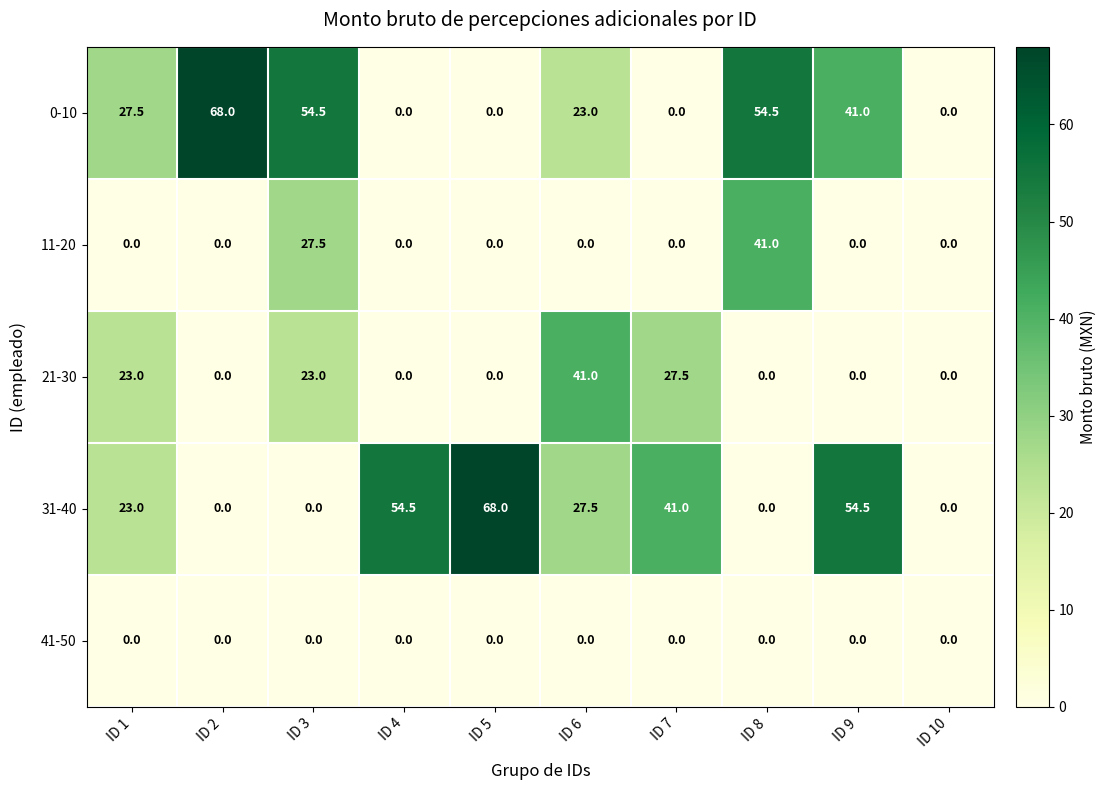

Is it true that 11-20 equals 0.0 at ID 6?

True